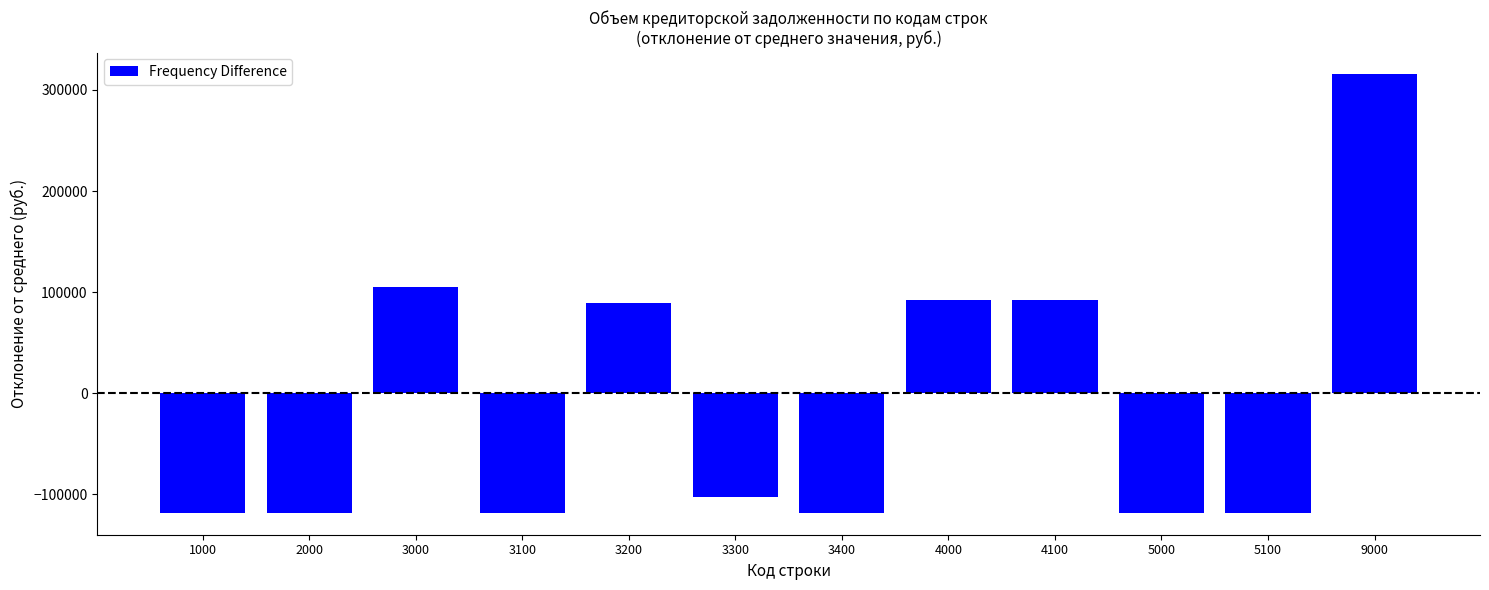

Reading left to right, what are all the values shown in this chart?

-118234.1	-118234.1	104608.5	-118234.1	89177.5	-102803.1	-118234.1	92448.4	92448.4	-118234.1	-118234.1	315291.0